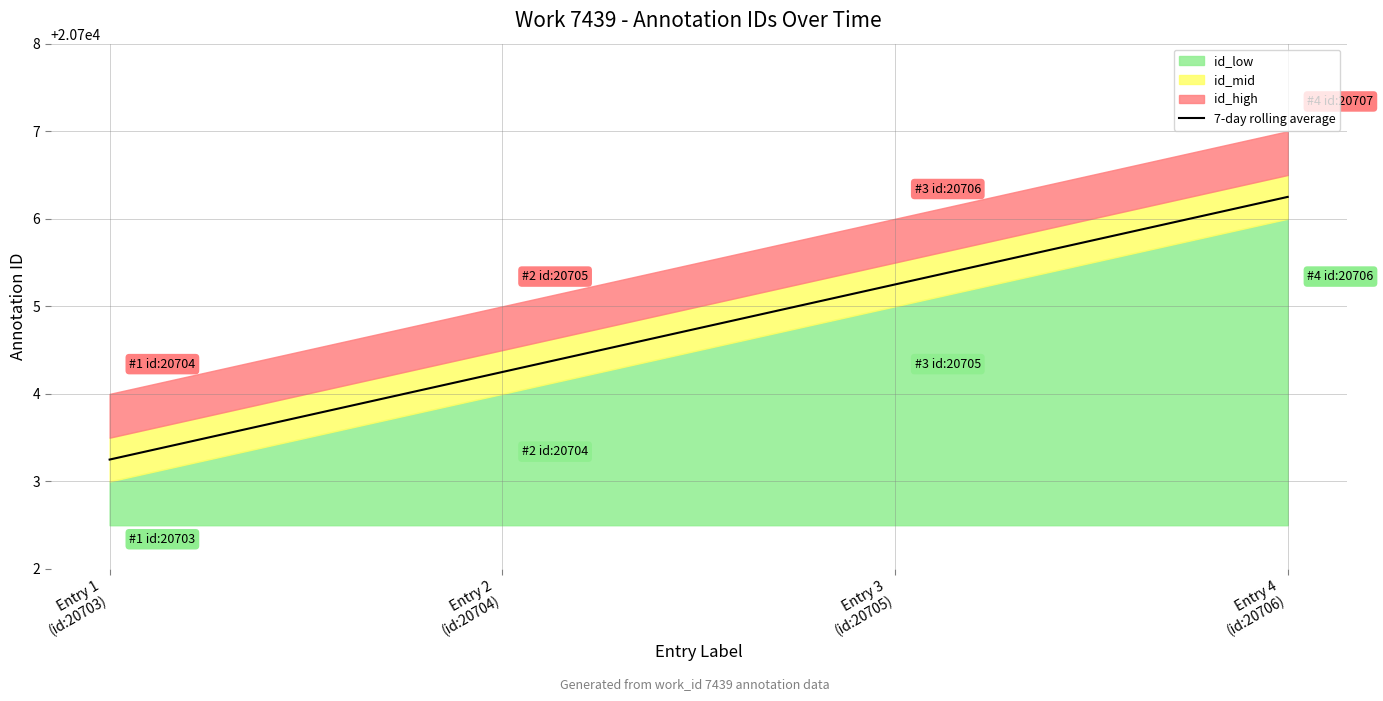

True or false: id_high and id_low cross at least once.

False